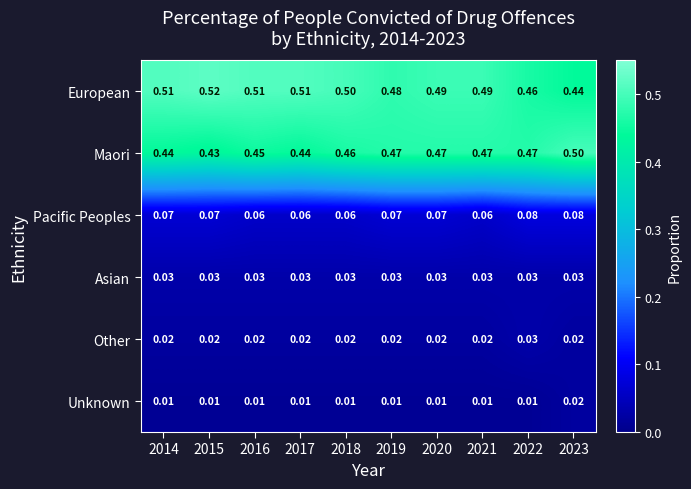

Which series has the largest range (max minus min)?

European